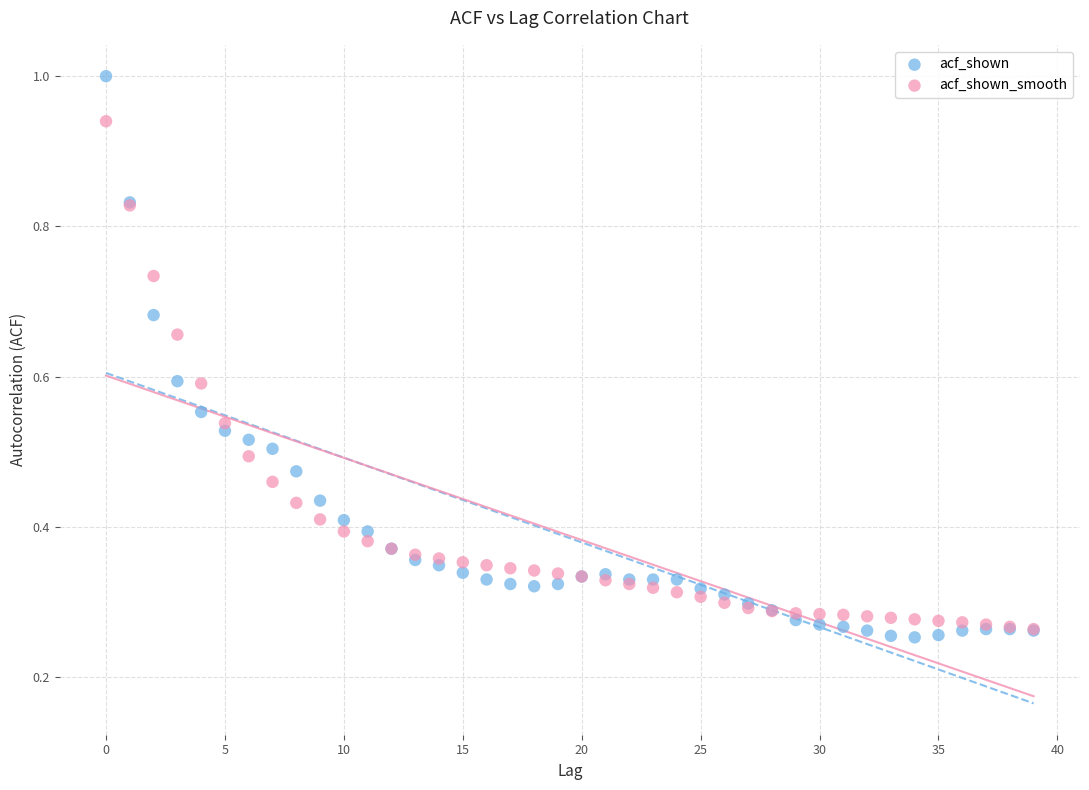

Which series reaches the maximum Y coordinate?

acf_shown